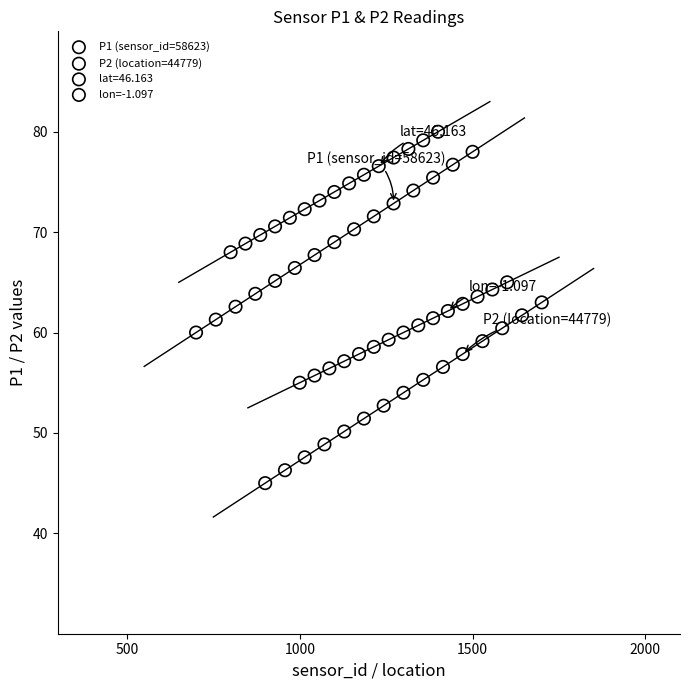

What are all the series names shown in the legend?

P1 (sensor_id=58623), P2 (location=44779), lat=46.163, lon=-1.097